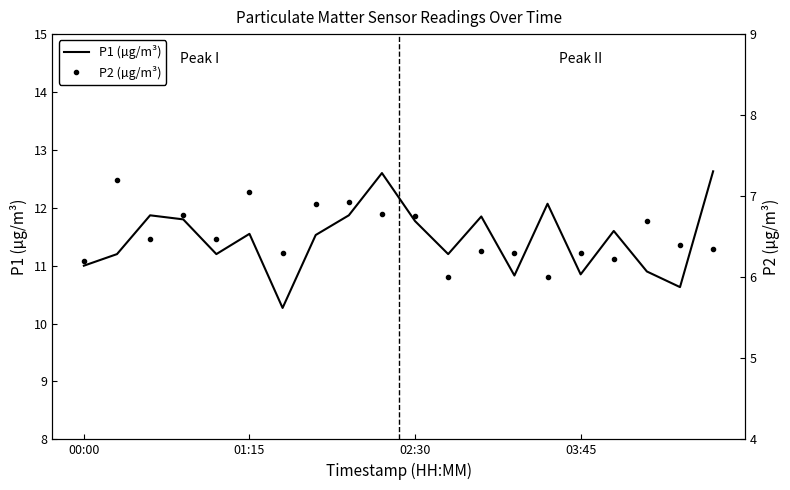

True or false: P1 (µg/m³) has a value of 18.8 at 00:00.

False